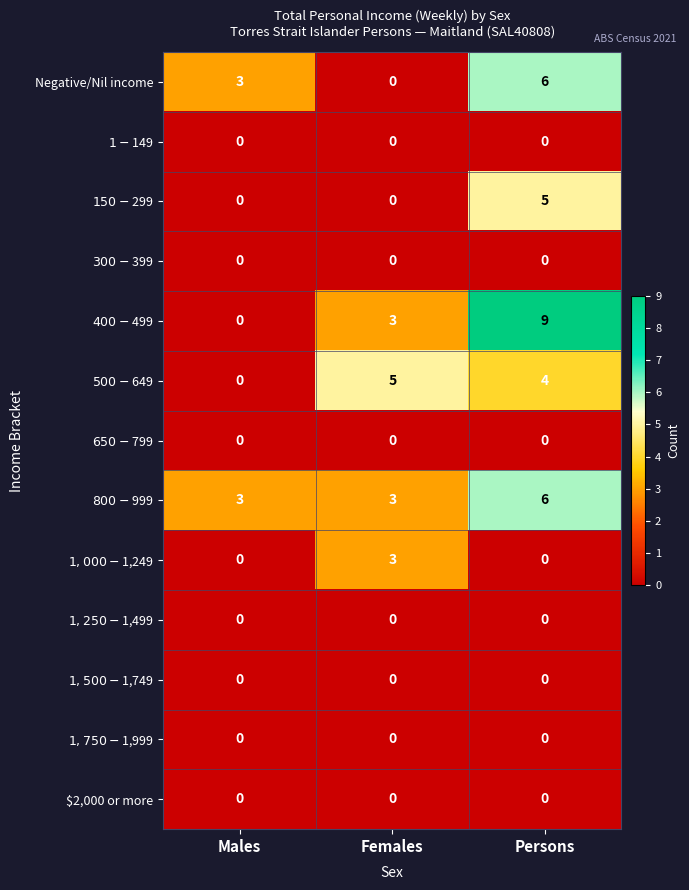

What is the spread (max minus min) of values at Females?

5